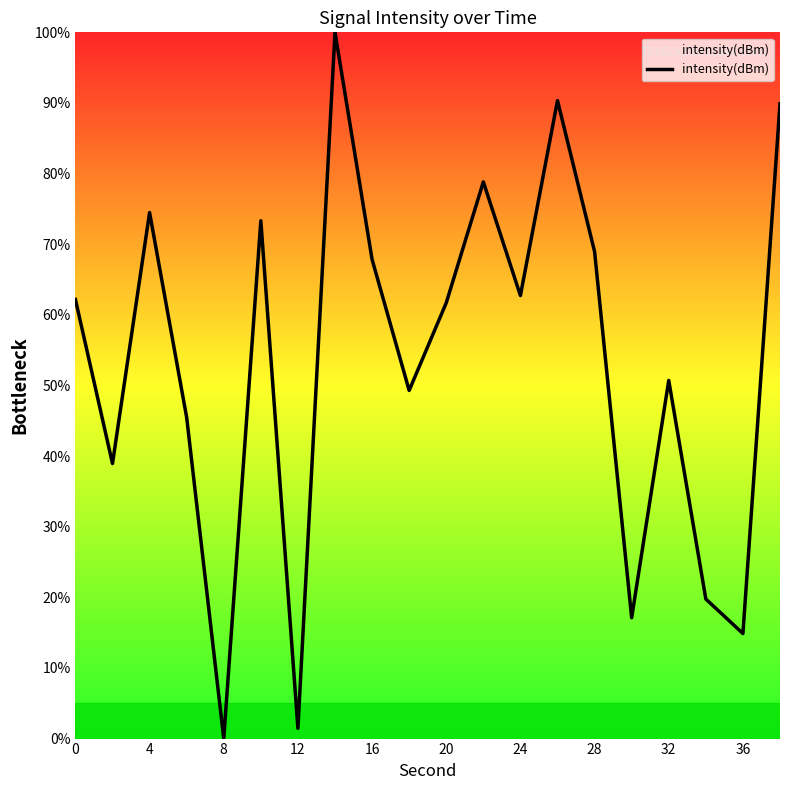

What is the maximum value shown in the chart?

100.0